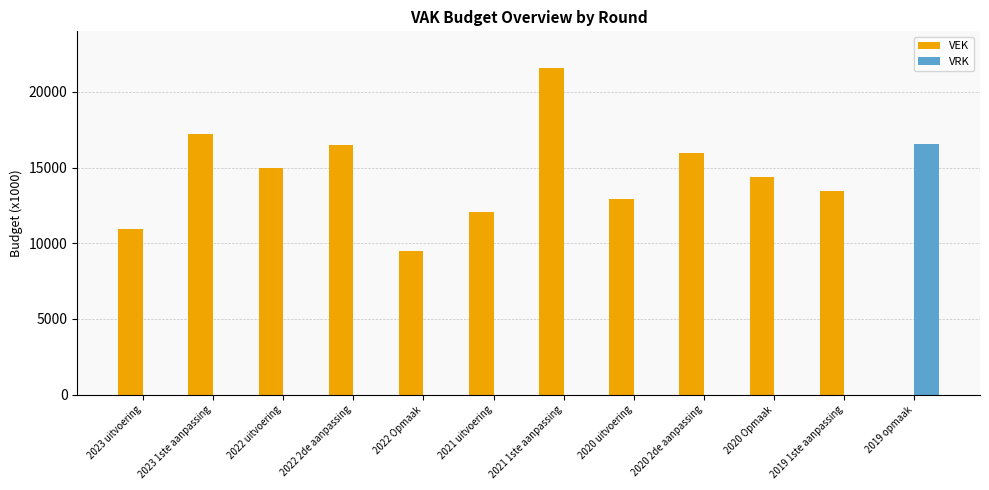

At which category is the sum across all series the highest?

2021 1ste aanpassing